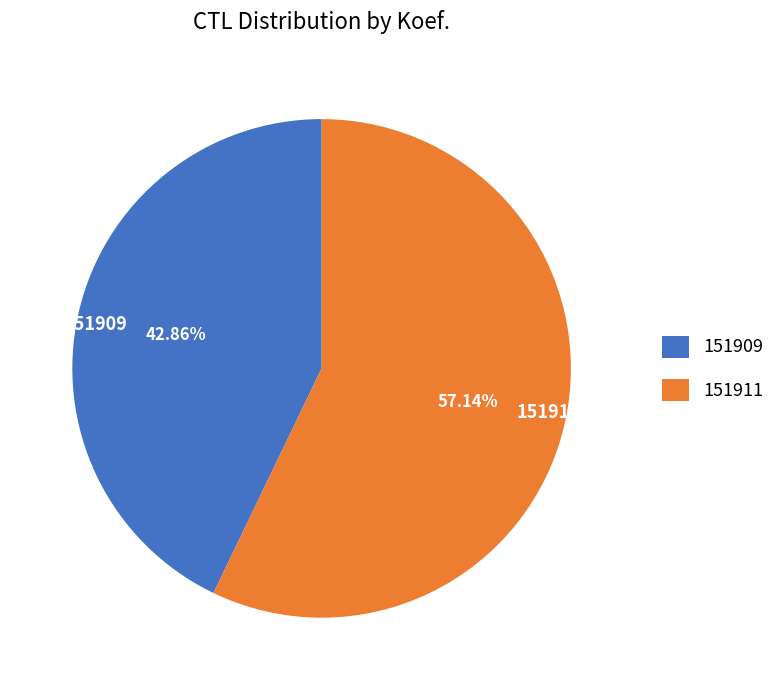

Rank the categories by value from highest to lowest.

151911, 151909